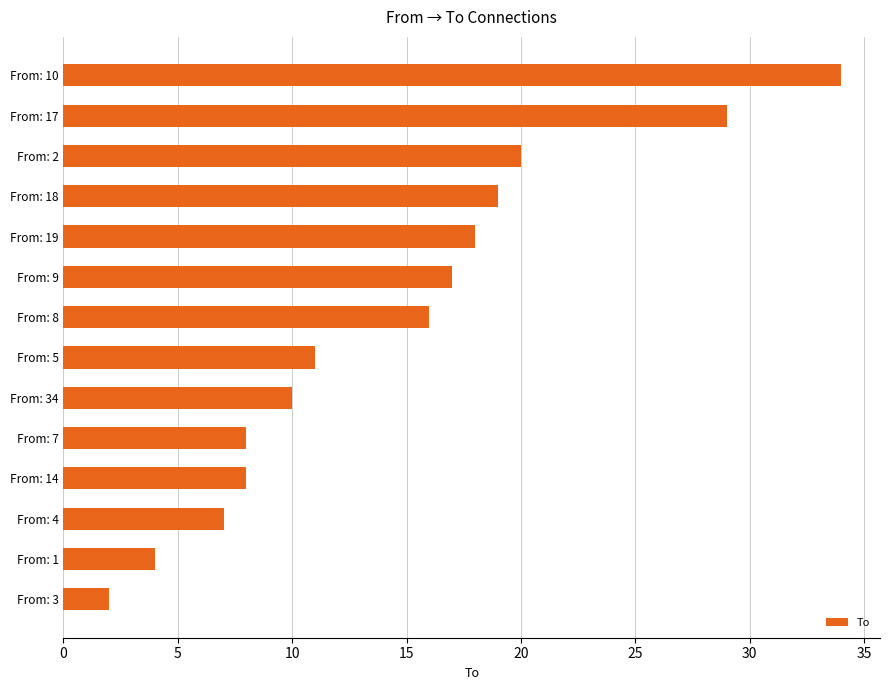

True or false: the data shows 31 at From: 19.

False